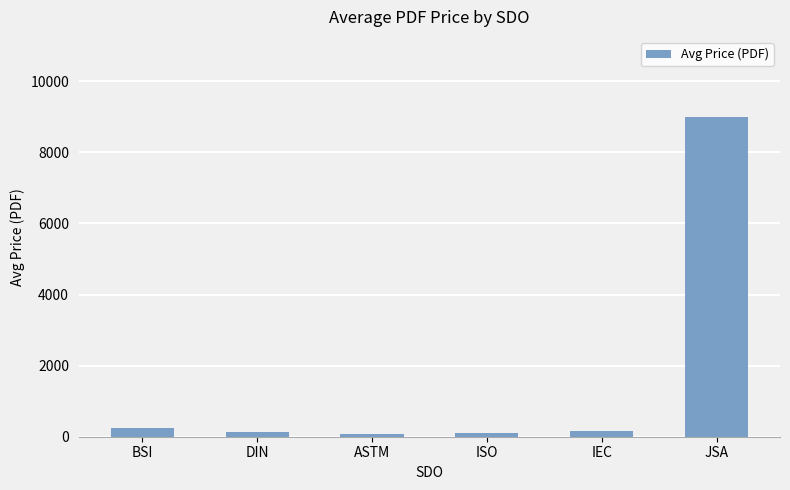

Which has a higher value, BSI or JSA?

JSA